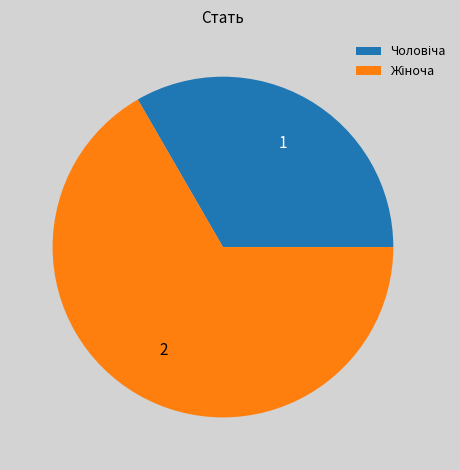

Is there any slice that represents more than half of the pie?

Yes